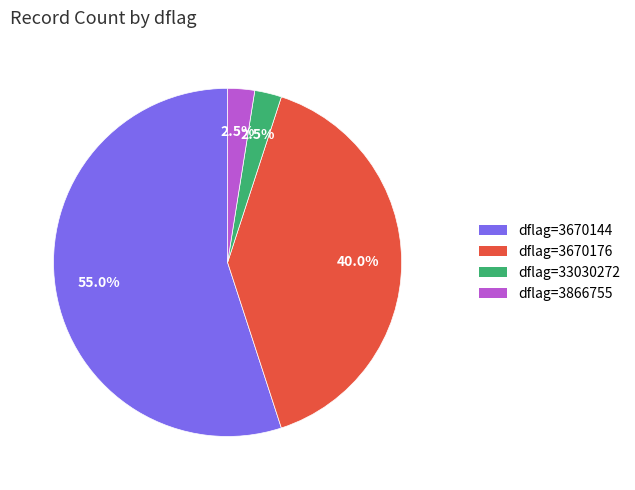

How many slices are in this pie chart?

4